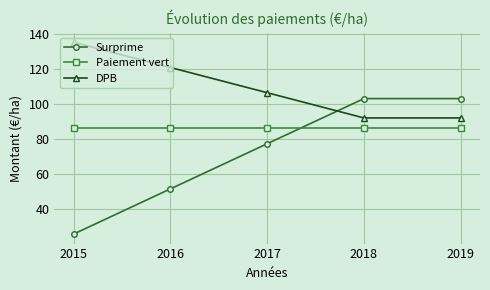

Is it true that DPB equals 92.0 at 2019?

True